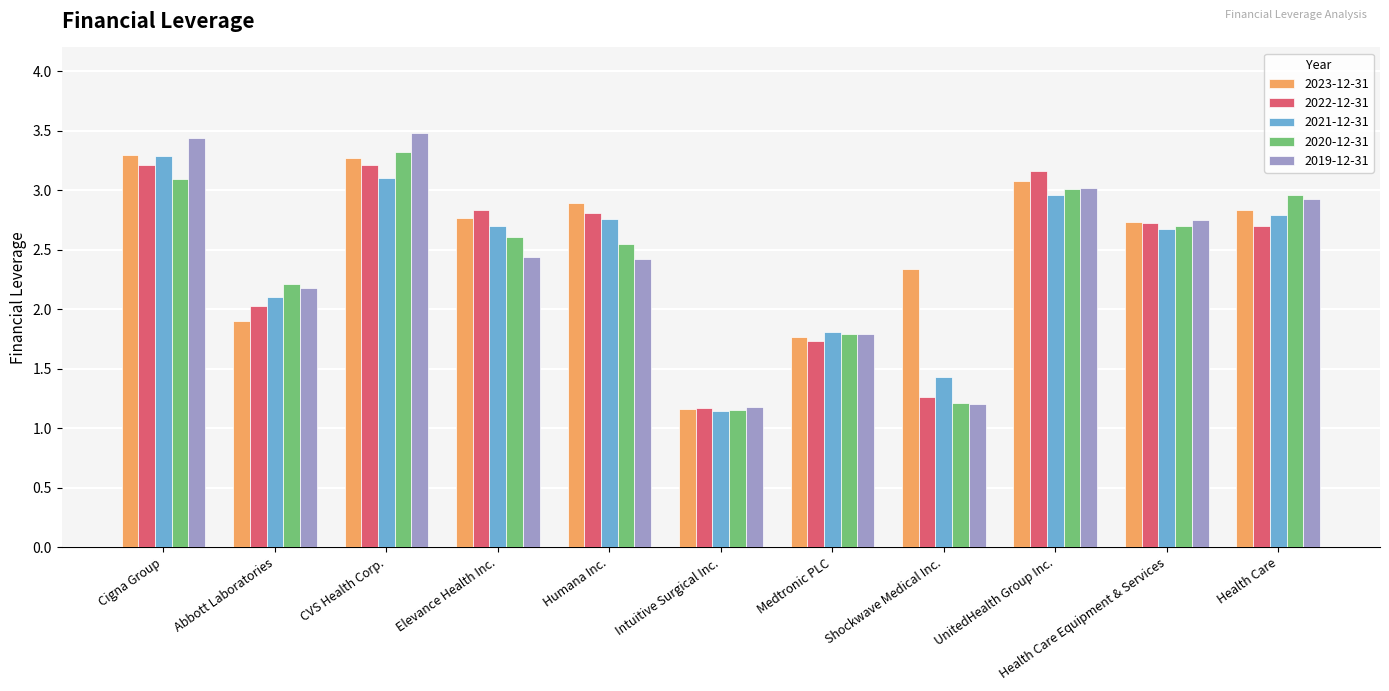

Which label corresponds to the largest value in the chart?

CVS Health Corp.